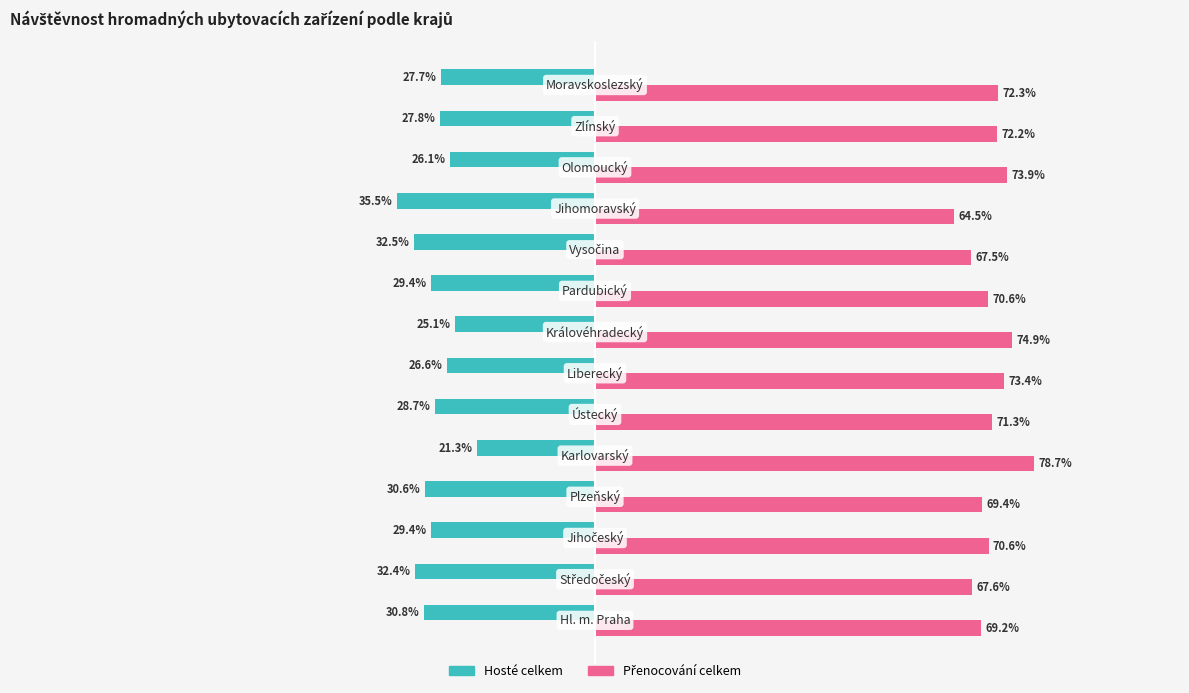

Reading right to left, list all the values displayed in this chart.

Hosté celkem: 13=-27.7	12=-27.8	11=-26.1	10=-35.5	9=-32.5	8=-29.4	7=-25.1	6=-26.6	5=-28.7	4=-21.3	3=-30.6	2=-29.4	1=-32.4	0=-30.8
Přenocování celkem: 13=72.3	12=72.2	11=73.9	10=64.5	9=67.5	8=70.6	7=74.9	6=73.4	5=71.3	4=78.7	3=69.4	2=70.6	1=67.6	0=69.2